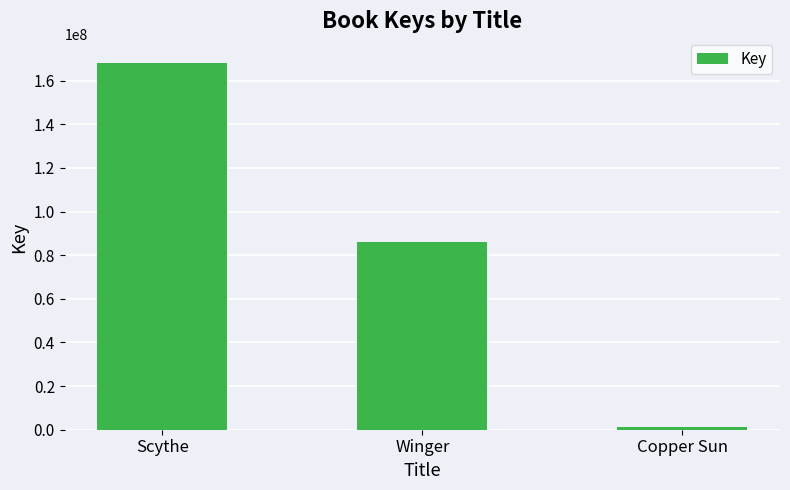

What is the change in value from Scythe to Copper Sun?

-166833533